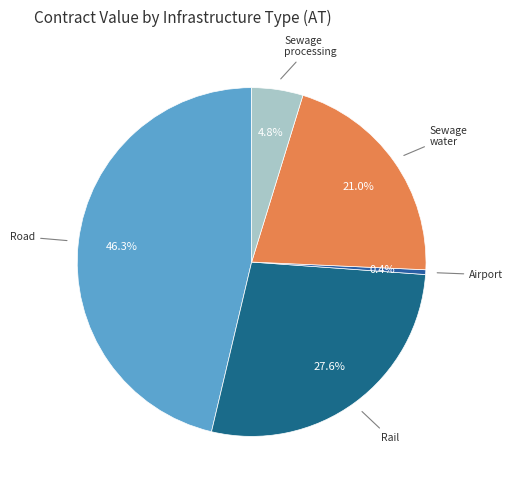

Which category has the biggest portion of the pie?

Road